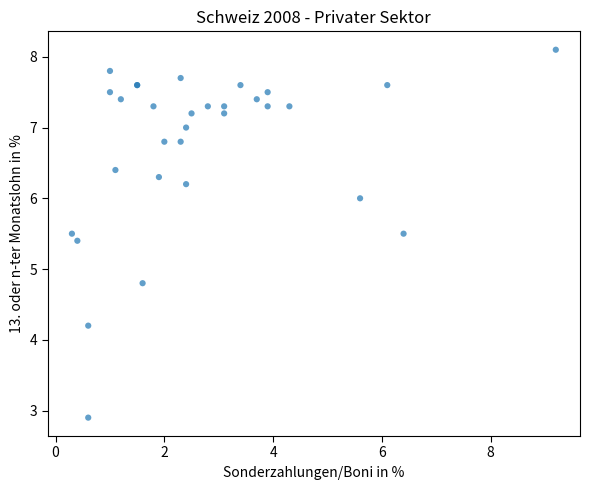

What Y value in the scatter plot is closest to 5?

4.8